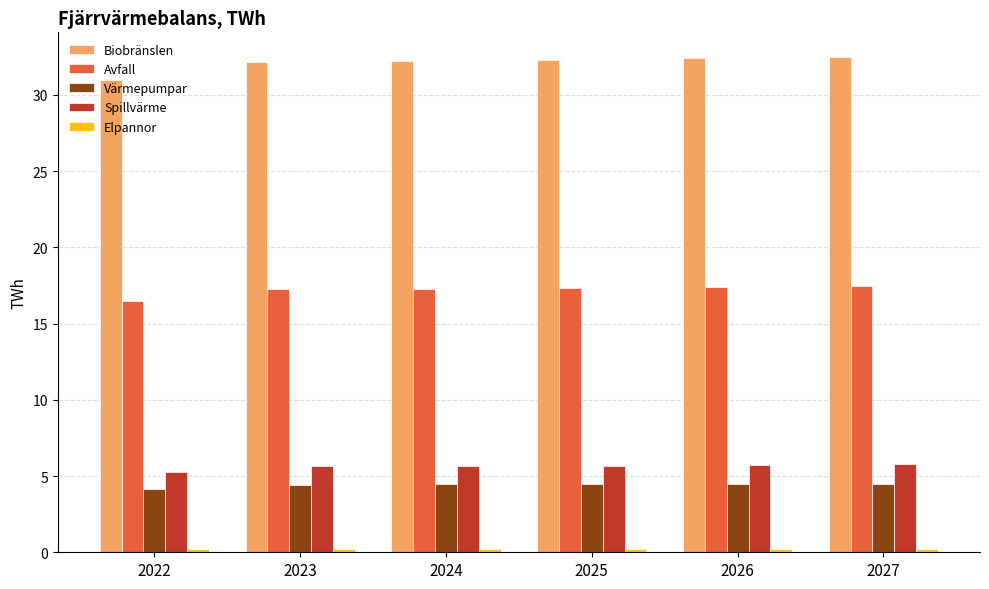

At how many categories does at least one series exceed 13?

6